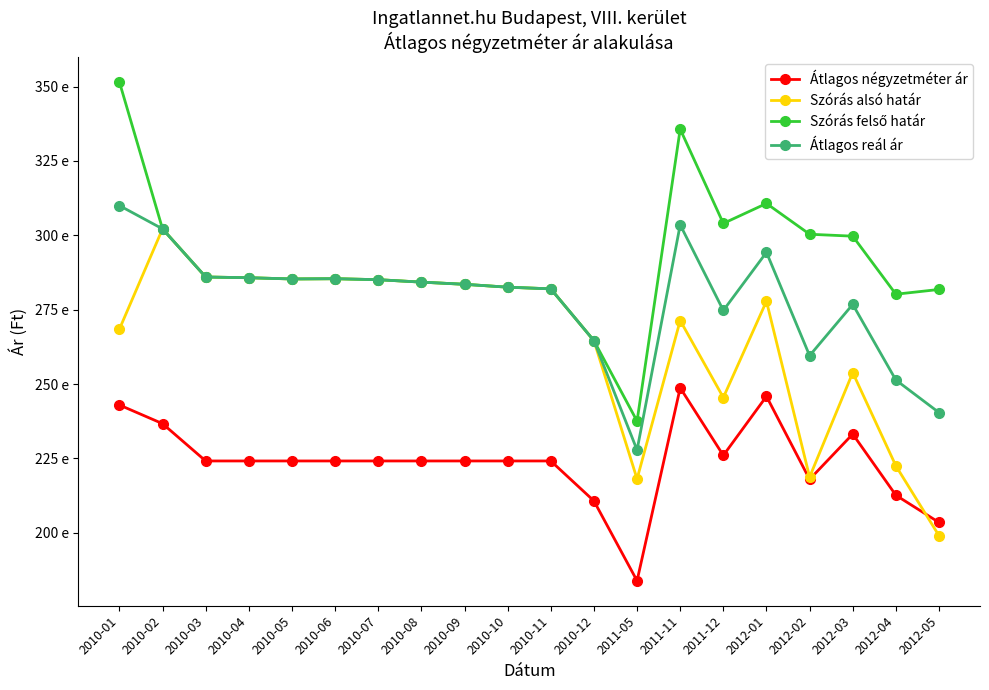

Is this an area chart (filled region under the line)?

No